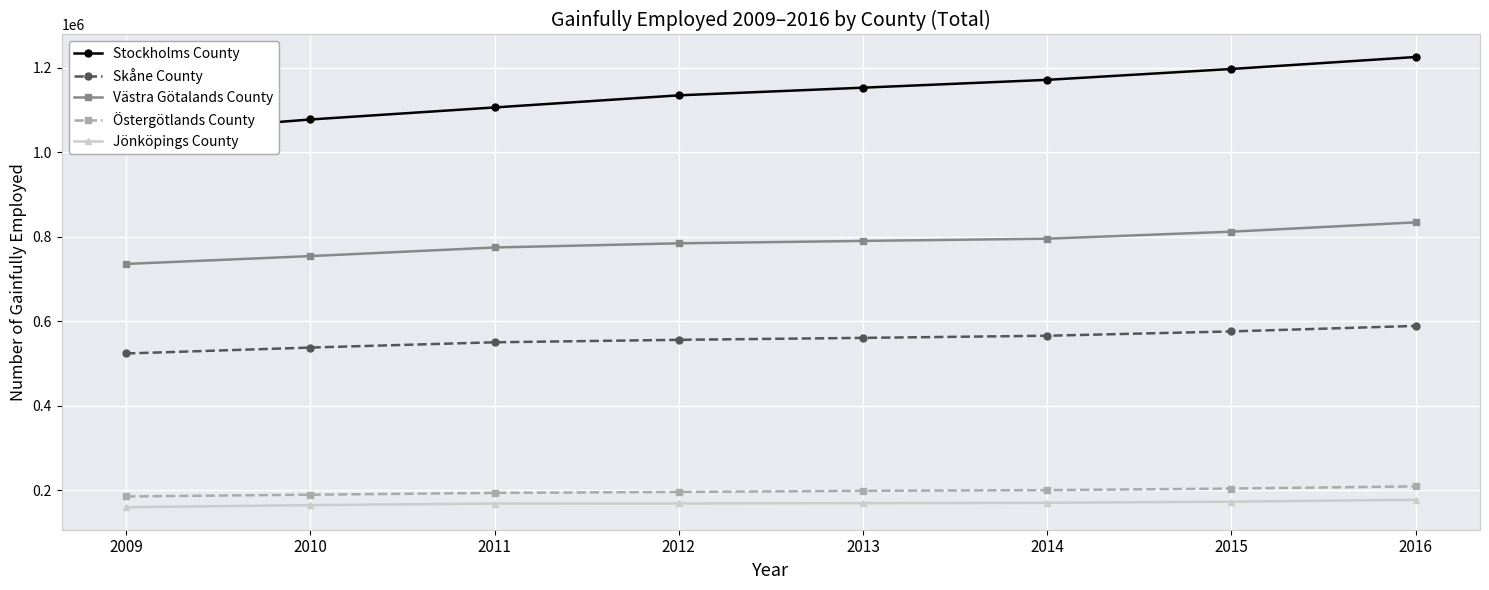

Is it true that Västra Götalands County equals 375420 at 2011?

False